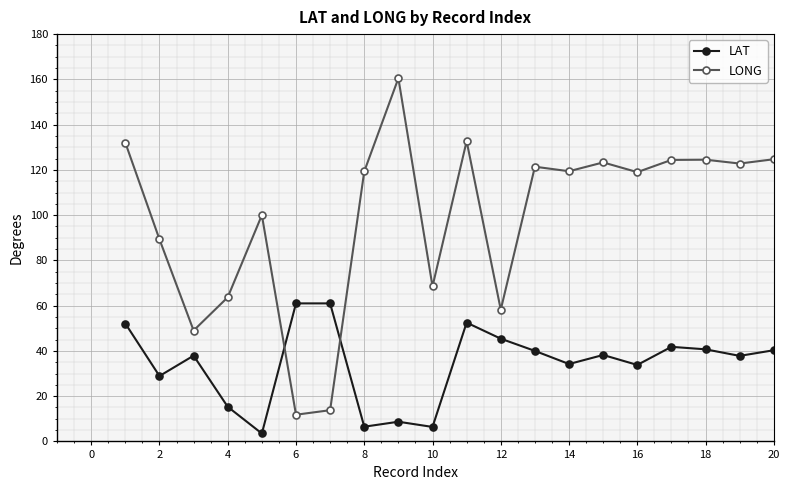

True or false: LAT and LONG intersect in this chart.

True